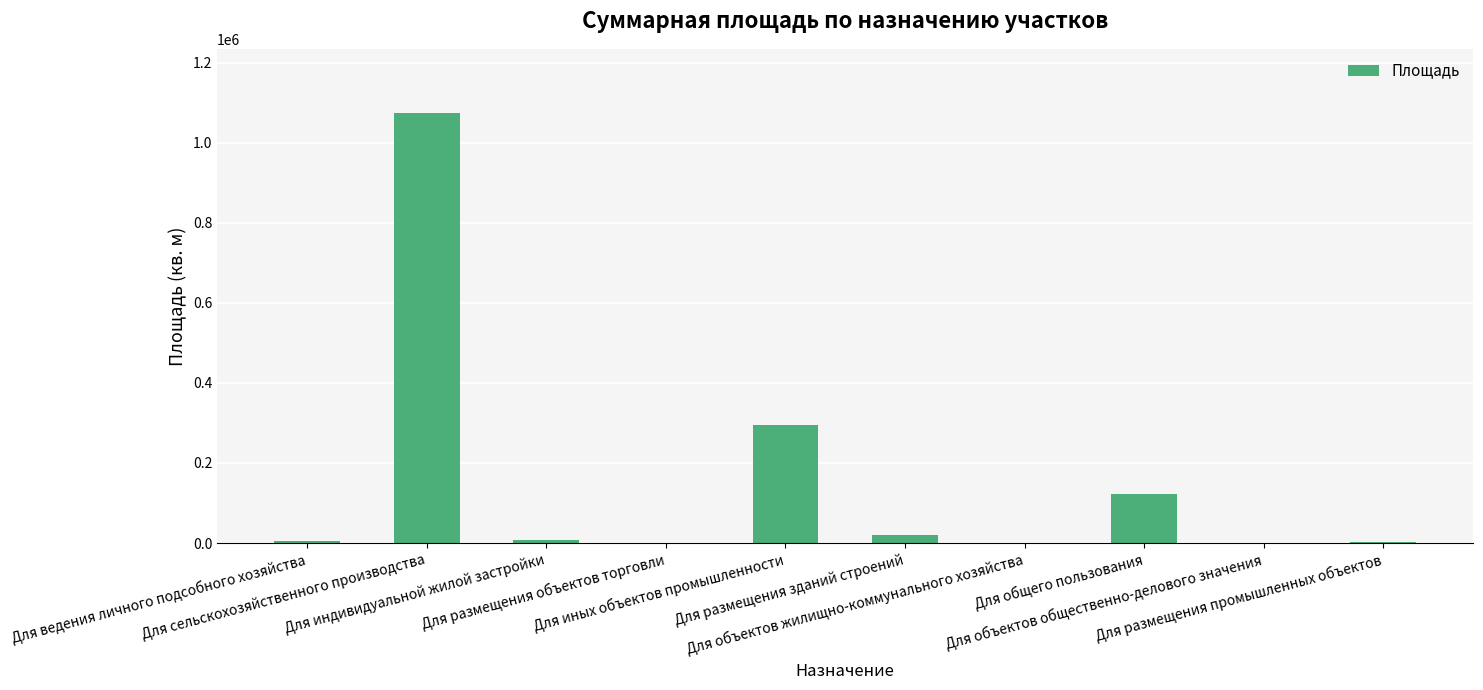

What is the sum of all values?

1526342